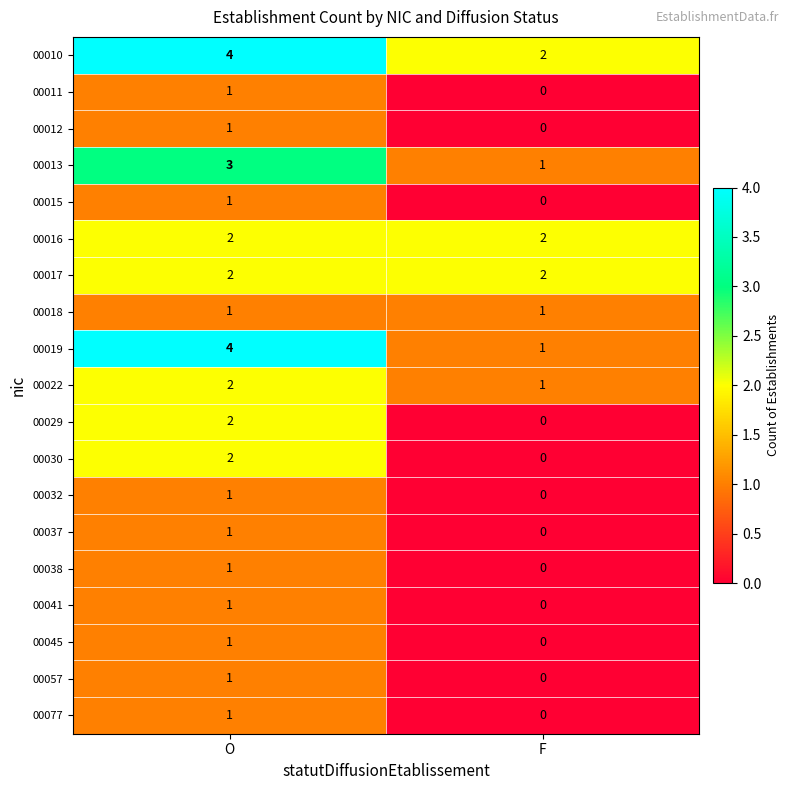

At which category is the sum across all series the highest?

O